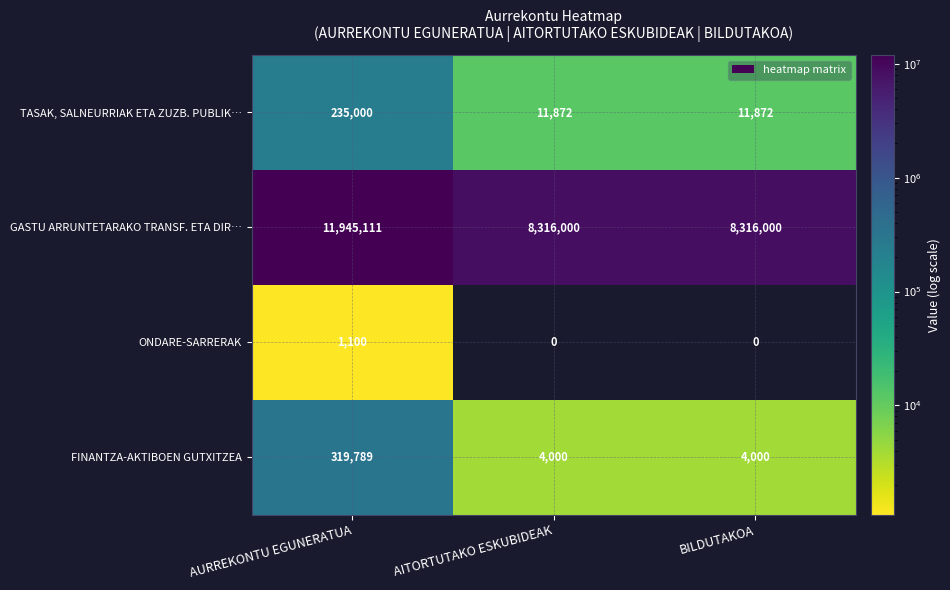

Rank the series at BILDUTAKOA from highest to lowest value.

GASTU ARRUNTETARAKO TRANSF. ETA DIR…, TASAK, SALNEURRIAK ETA ZUZB. PUBLIK…, FINANTZA-AKTIBOEN GUTXITZEA, ONDARE-SARRERAK